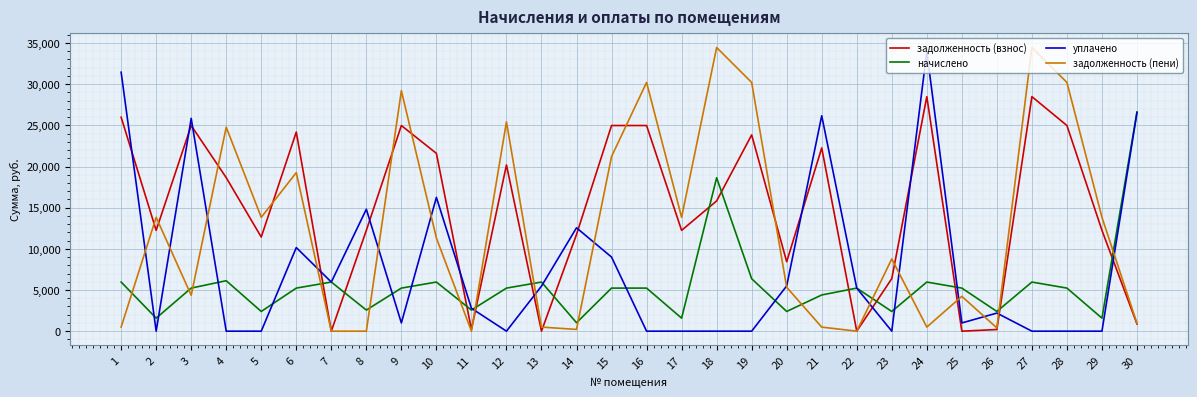

Where is задолженность (взнос) nearest to the value 14244?

18